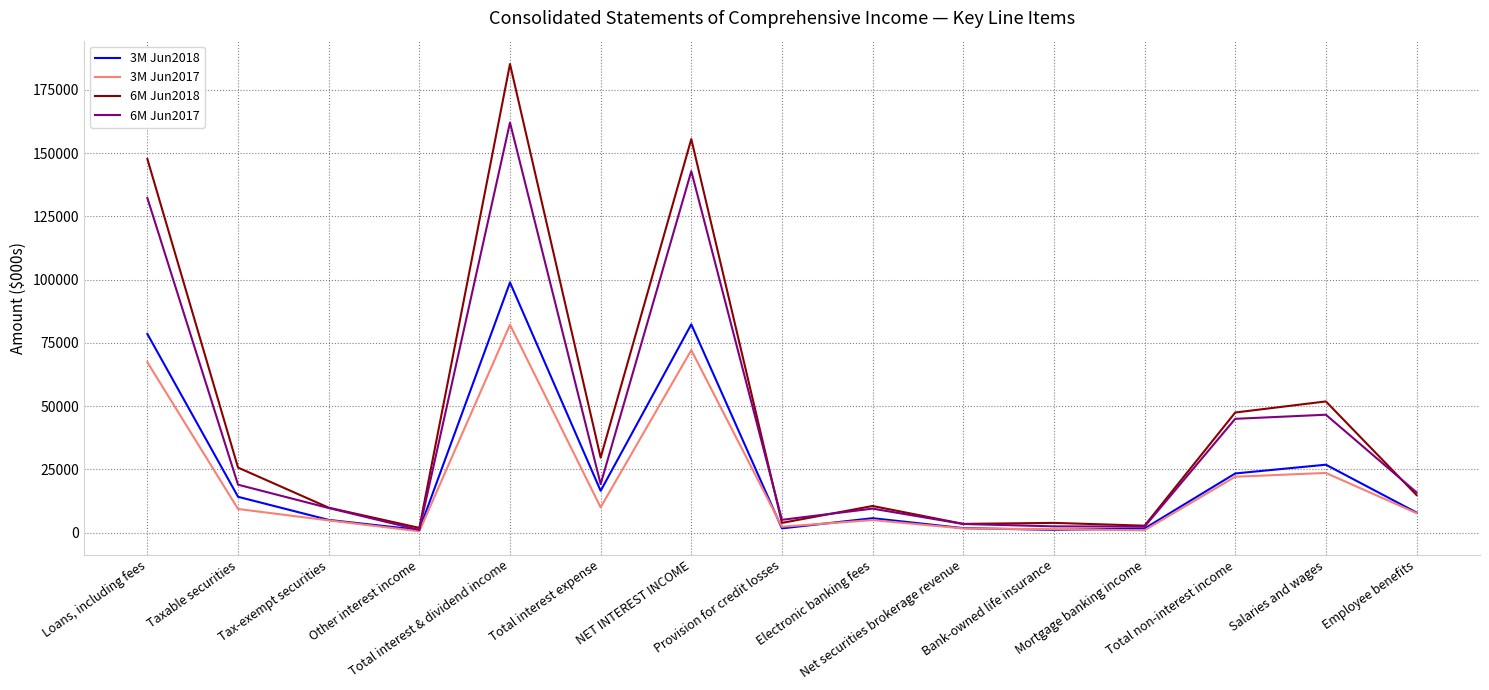

At which category is the sum across all series the highest?

Total interest & dividend income